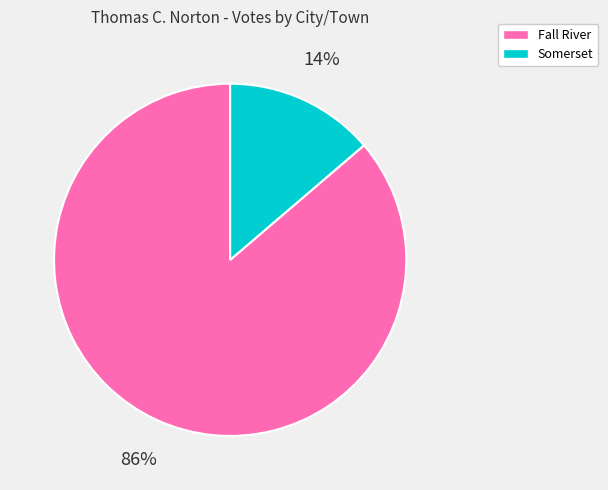

What is the majority slice?

Fall River